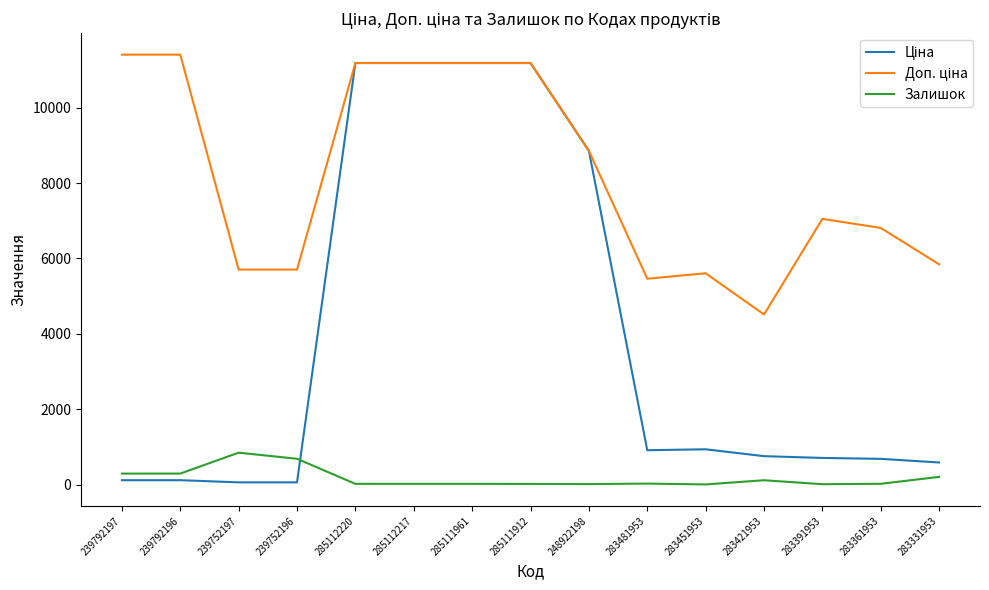

Is it true that Залишок equals 113.0 at 283421953?

True